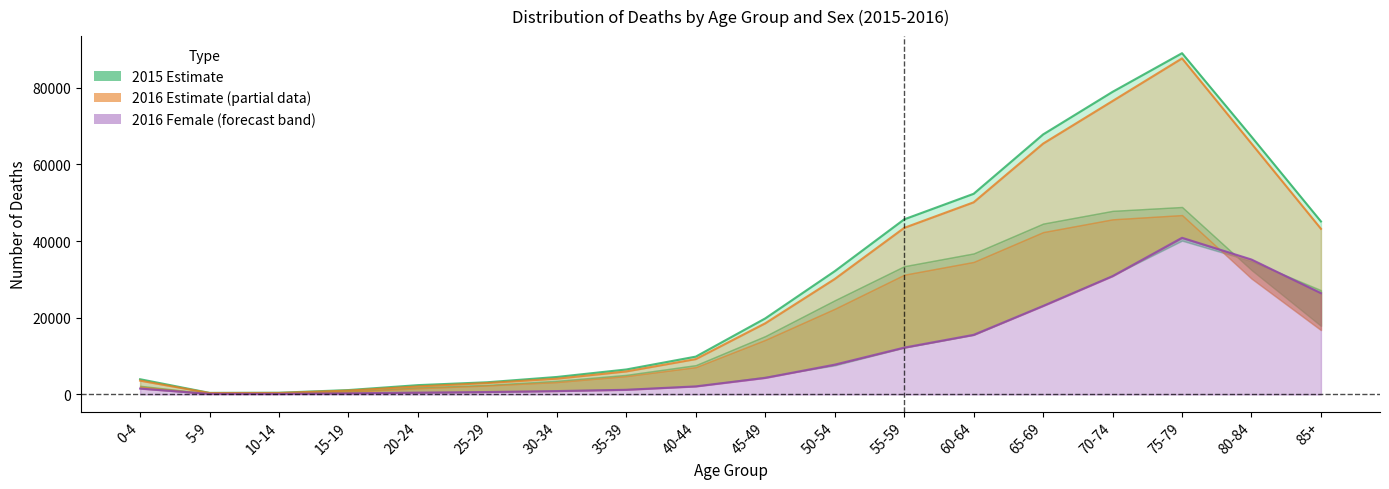

The value of 2015_female at 70-74 is 30865. True or false?

True